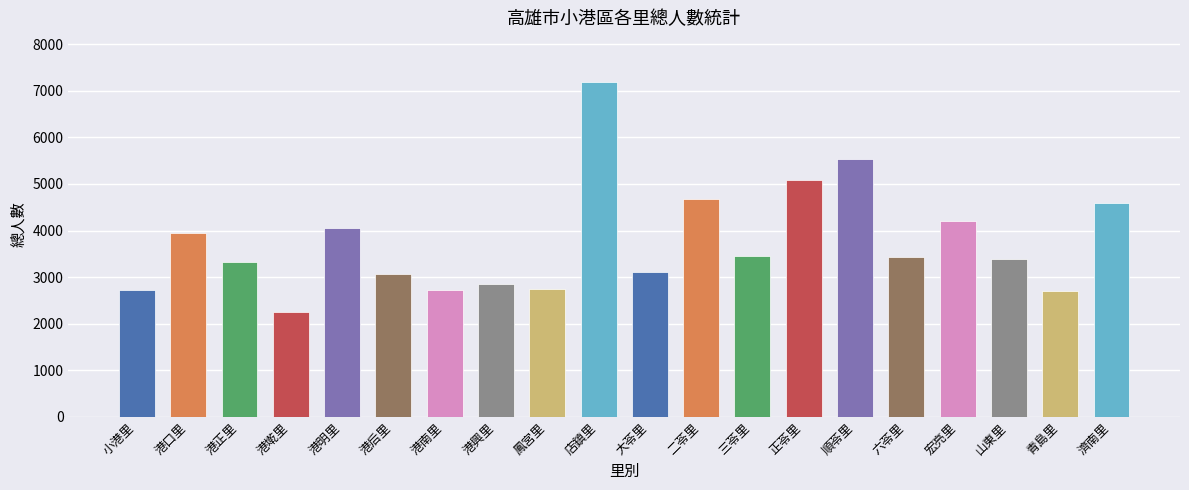

What value does the data have at 濟南里?

4587